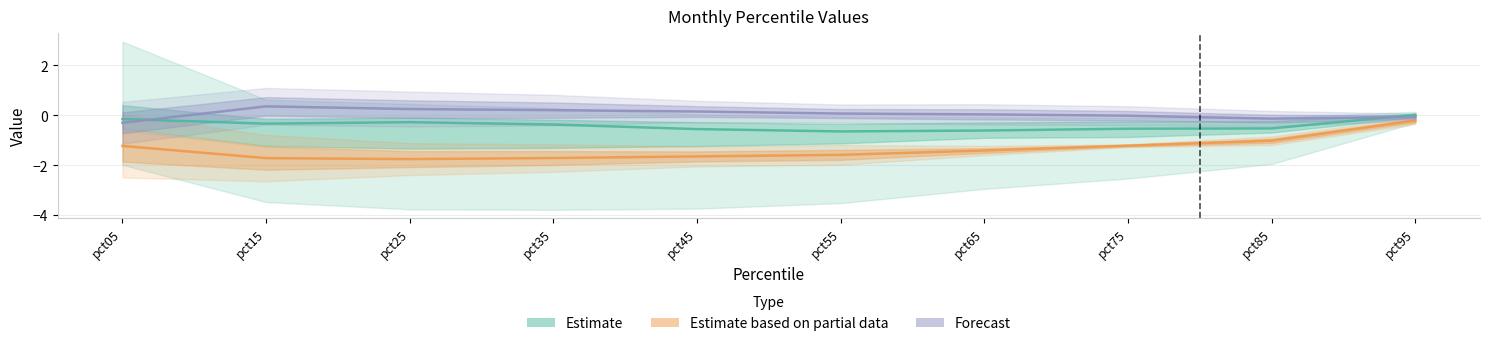

At which category is the sum across all series the highest?

pct95